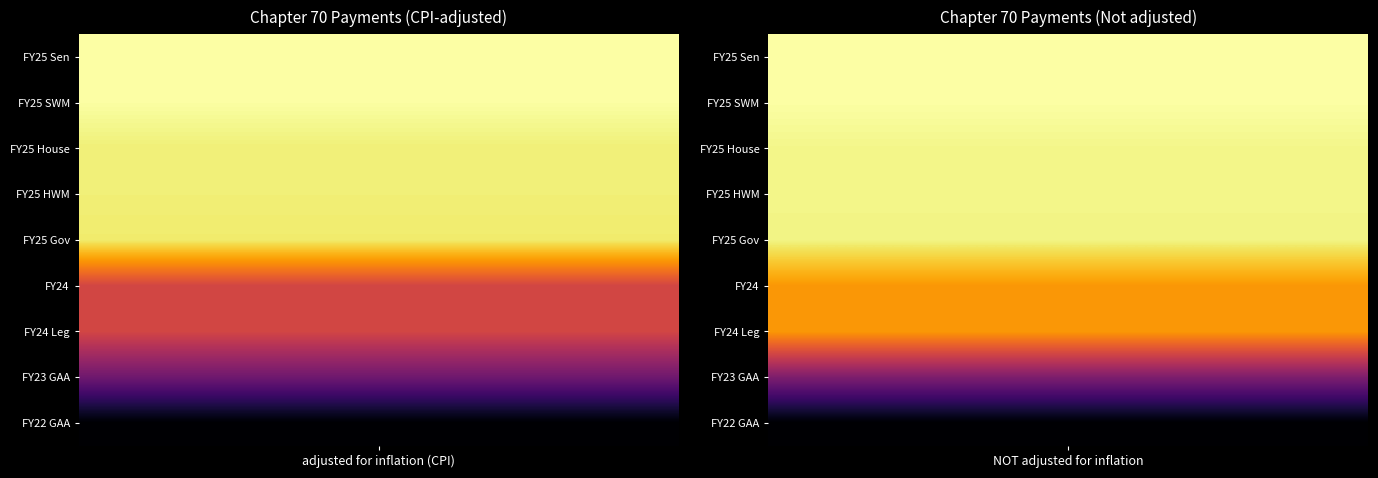

Count the number of categories in the chart.

2